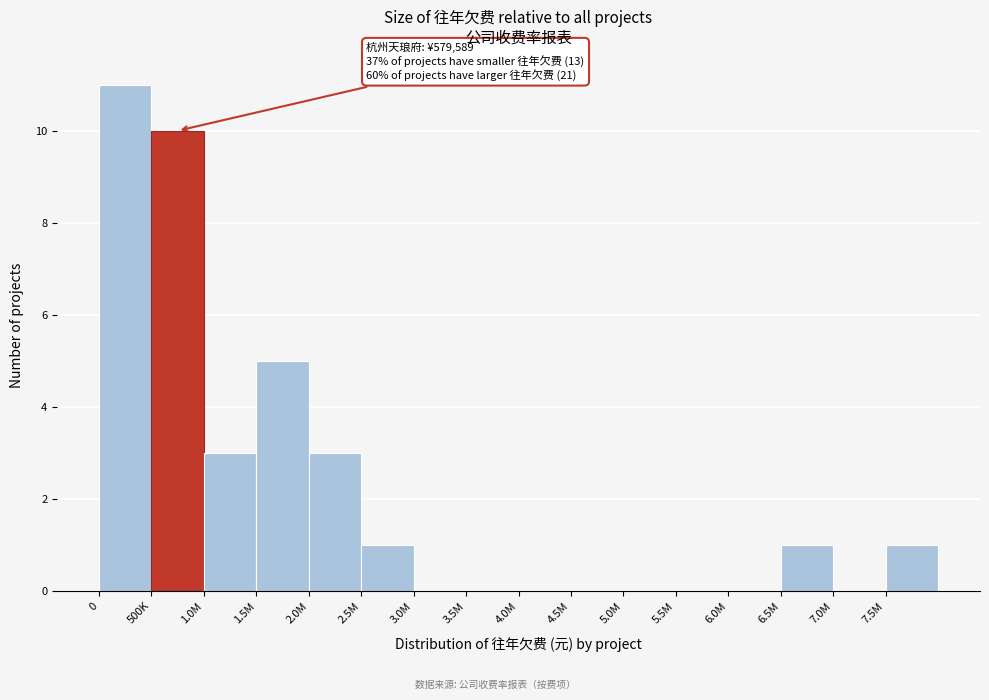

Reading right to left, transcribe all the data shown in this chart.

7.5M=1	7.0M=0	6.5M=1	6.0M=0	5.5M=0	5.0M=0	4.5M=0	4.0M=0	3.5M=0	3.0M=0	2.5M=1	2.0M=3	1.5M=5	1.0M=3	500K=10	0=11